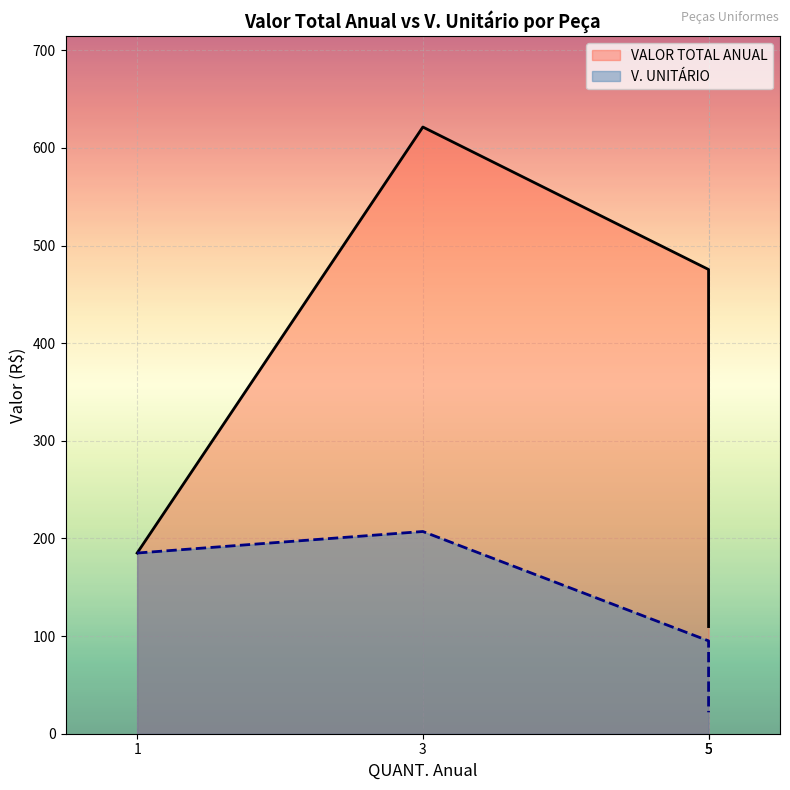

In V. UNITÁRIO, how many points are higher than both neighbors (excluding endpoints)?

1